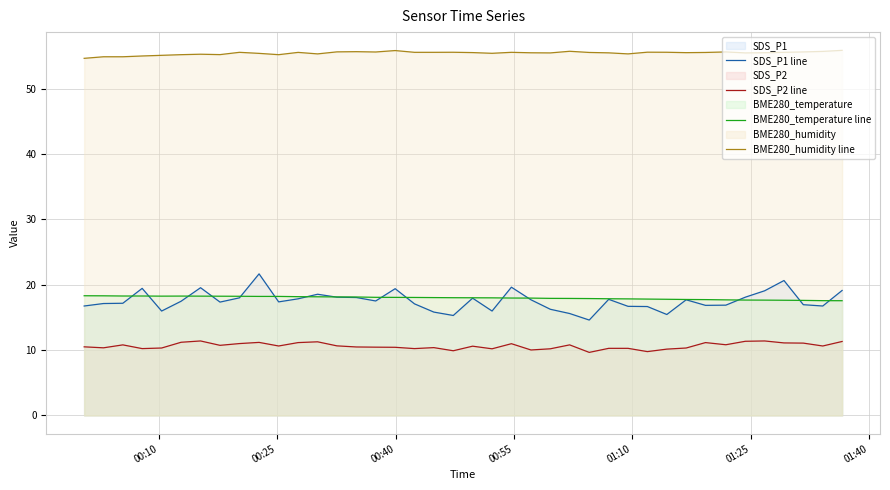

Which series has the largest total across all categories?

BME280_humidity line